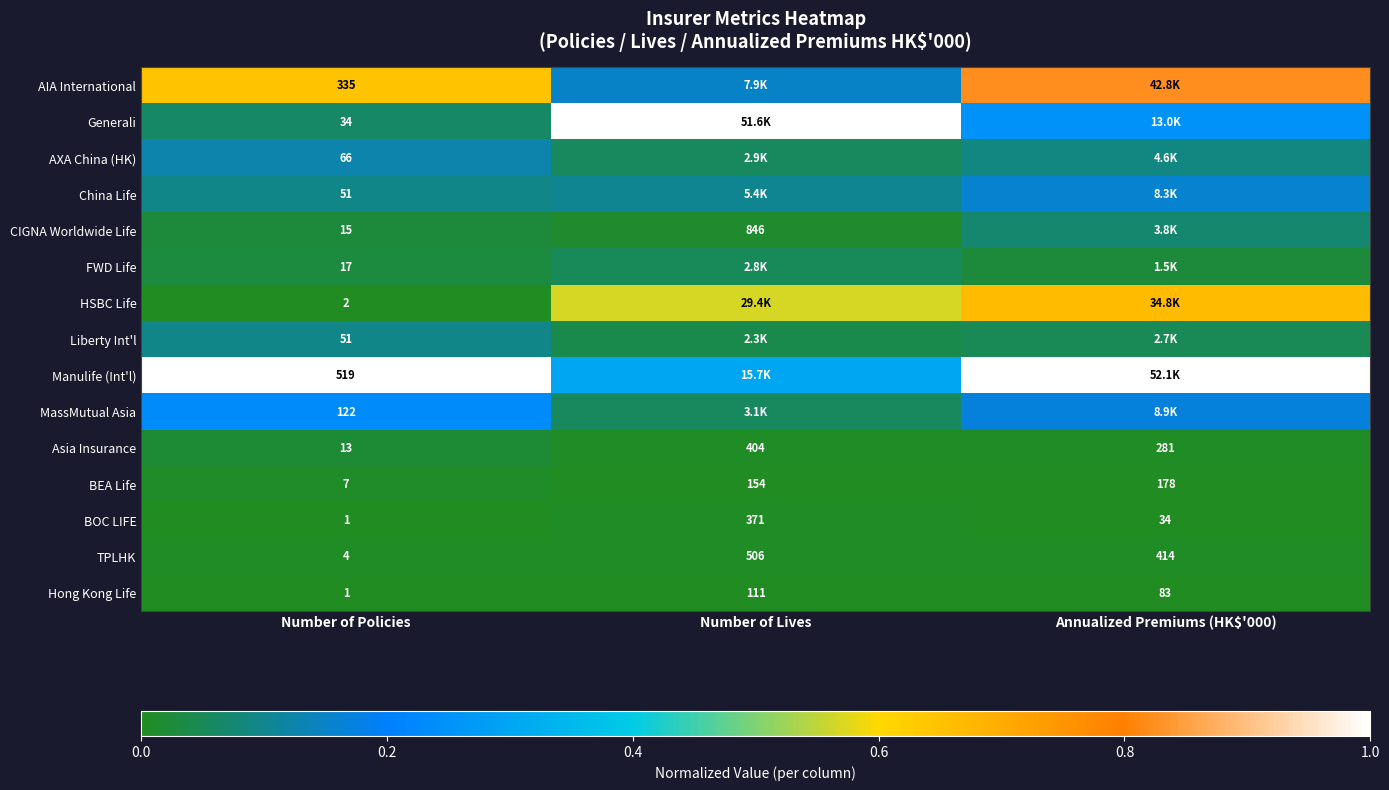

Between Number of Policies and Annualized Premiums (HK$'000), which is larger?

Annualized Premiums (HK$'000)